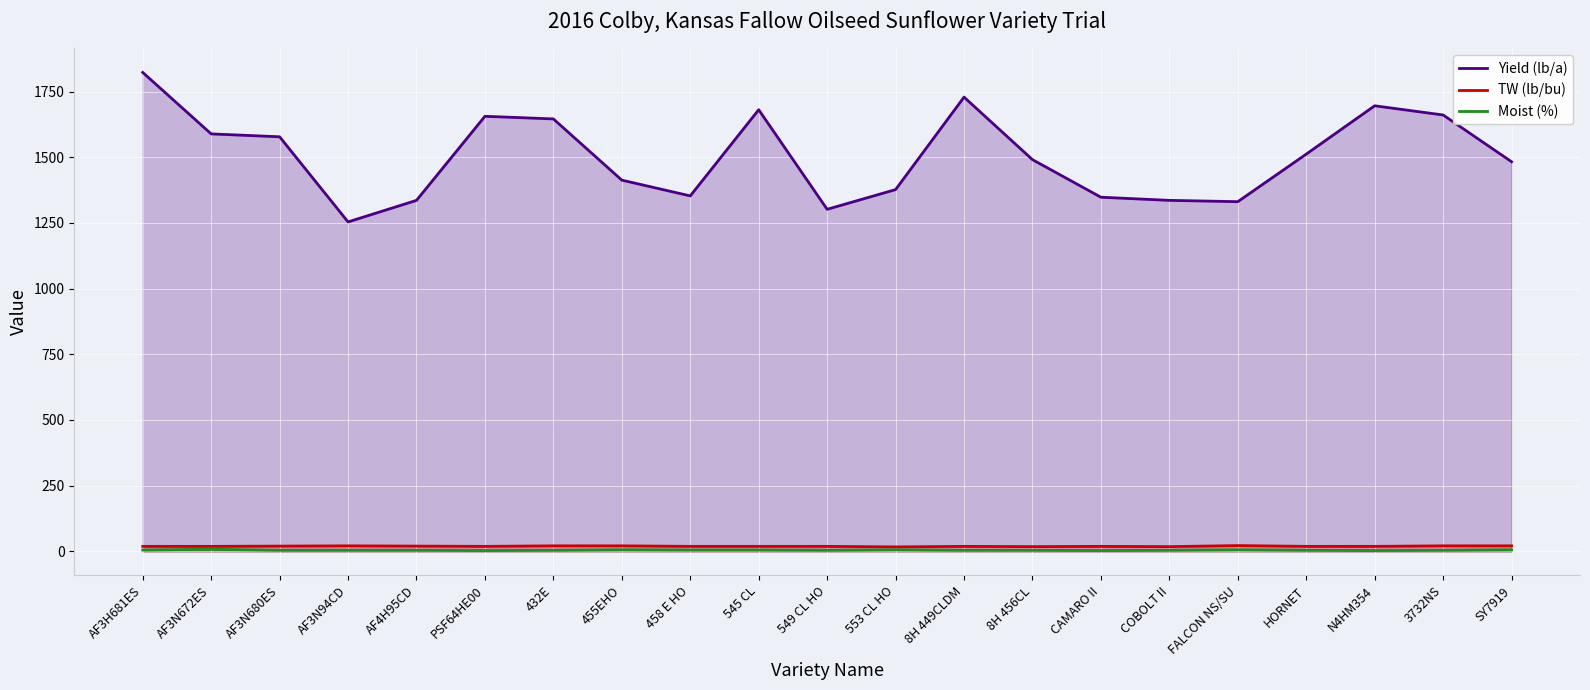

What position from the right is 8H 449CLDM?

9